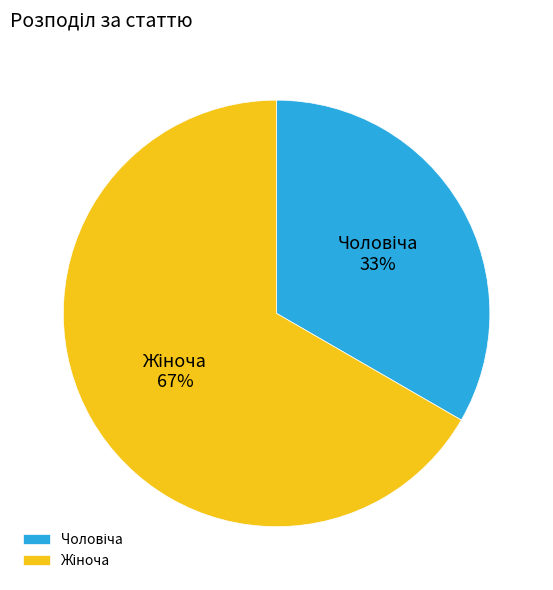

How many slices are in this pie chart?

2